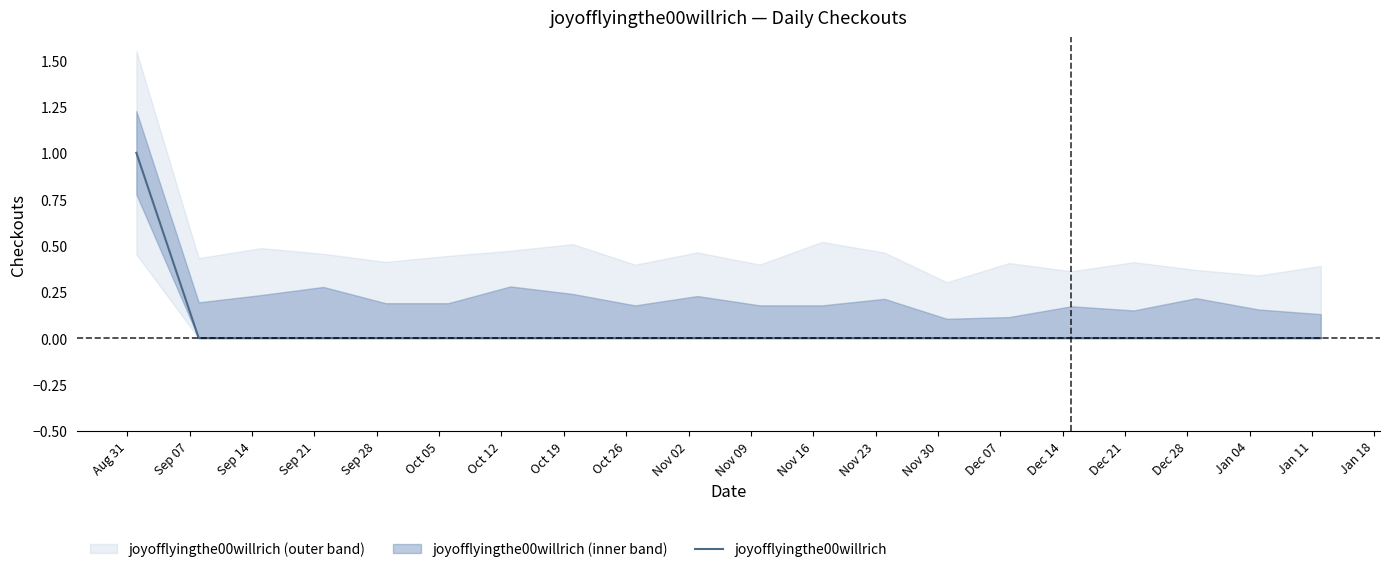

What is the label of the 4th point from the left?

Sep 21